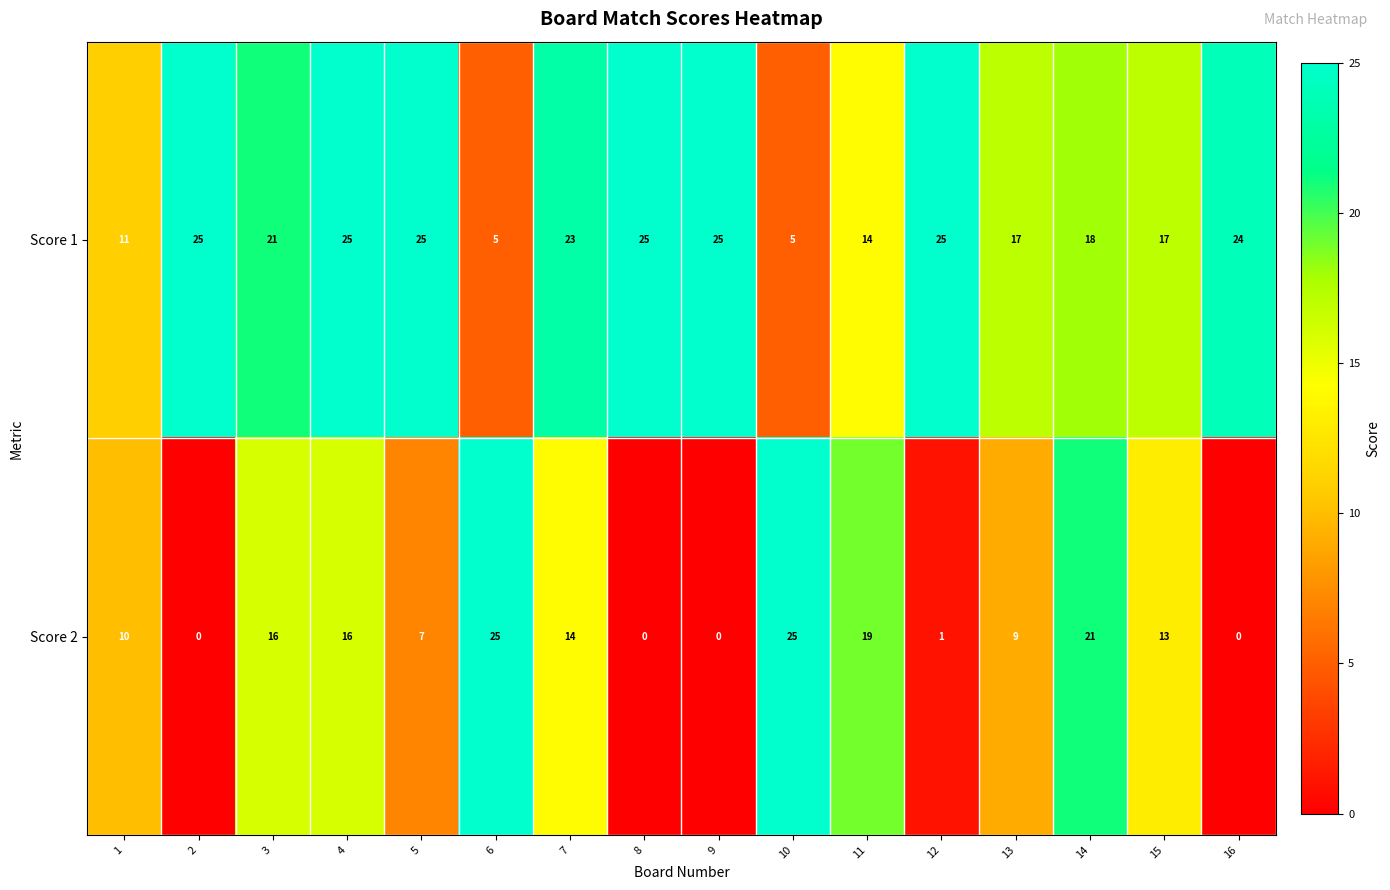

The Score 1 series shows 11 at 1. True or false?

True